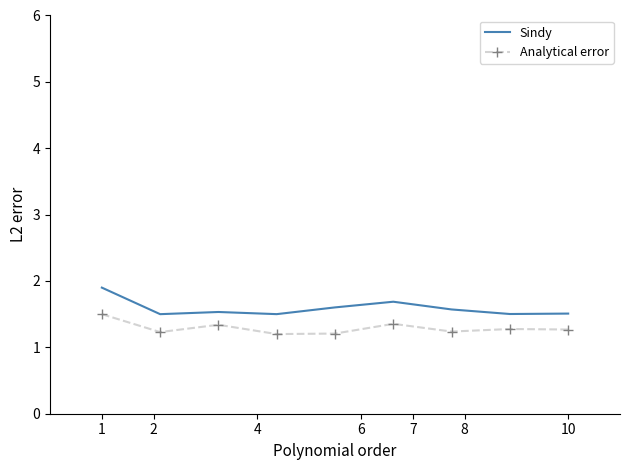

List the series in order of their overall mean, highest first.

Sindy, Analytical error